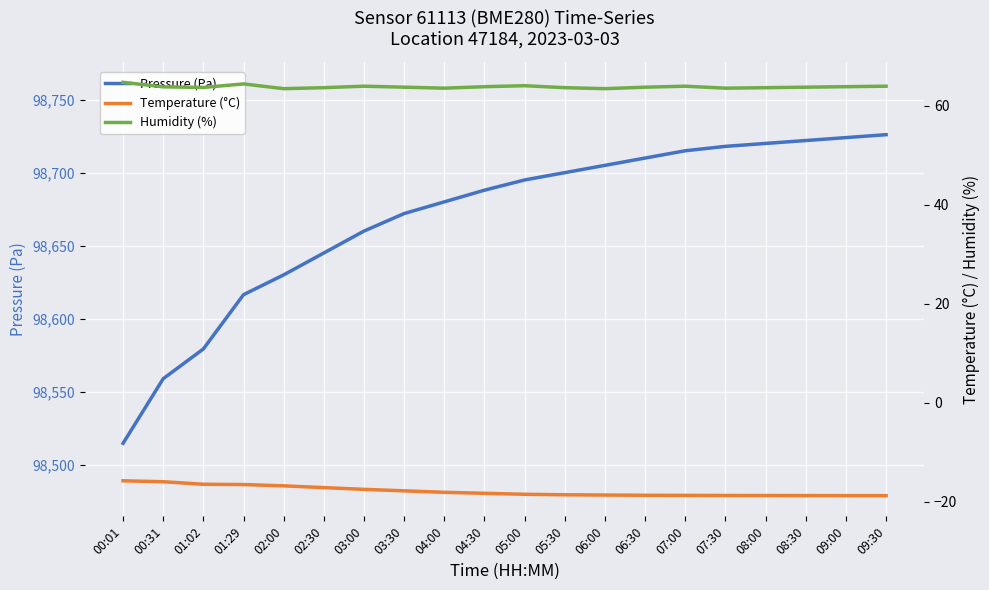

What is the approximate value of Temperature (°C) at 00:31?

-16.0